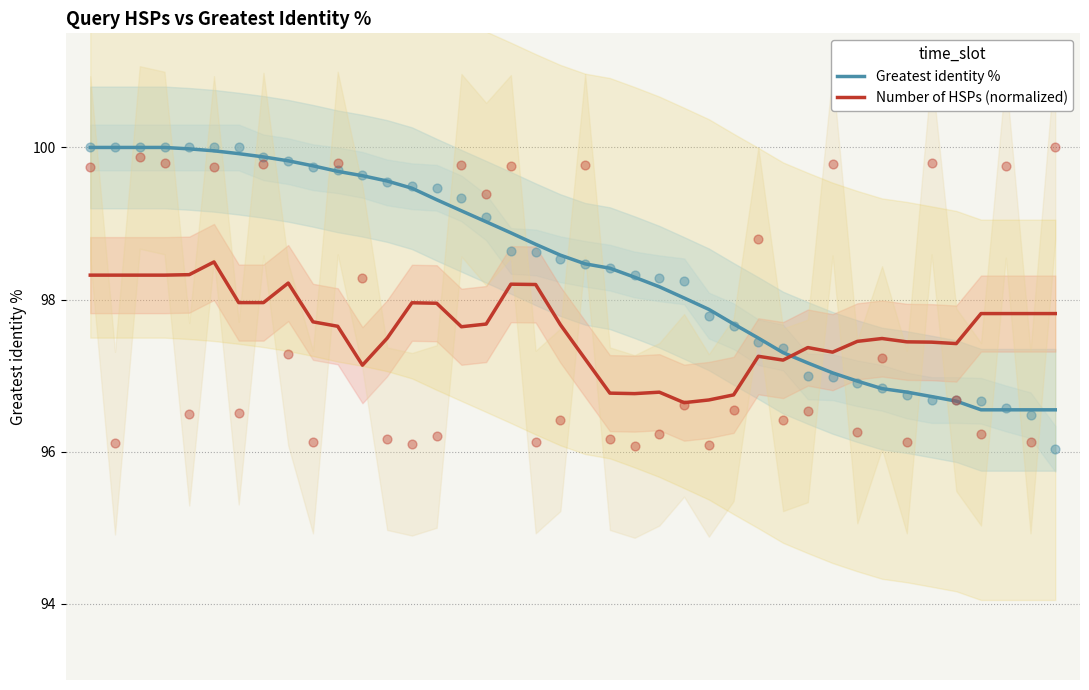

Which series contains the highest Y value?

Greatest identity %